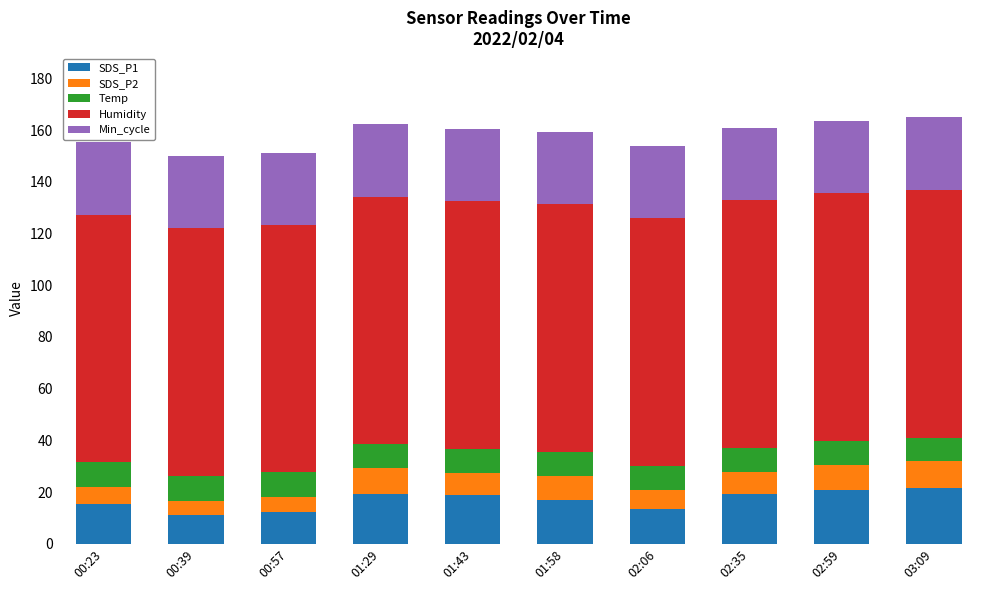

Are the bars horizontal?

No